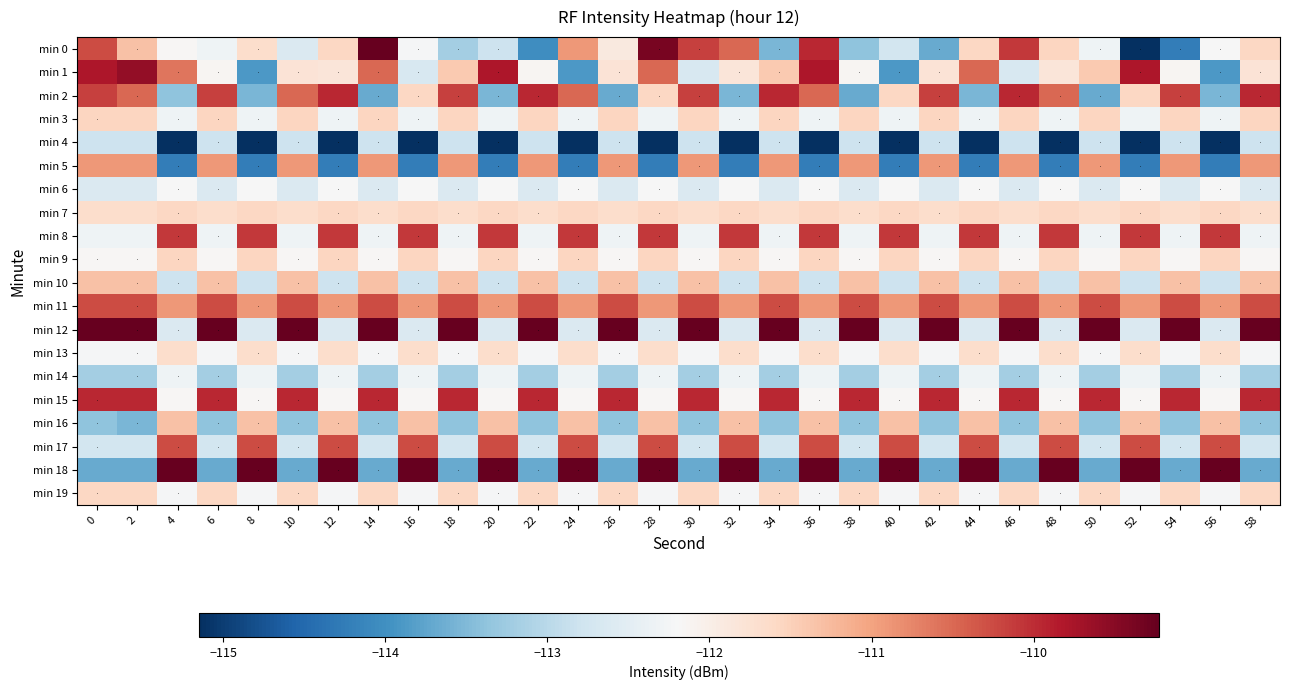

Which series changed the most between 44 and 48?

min 2